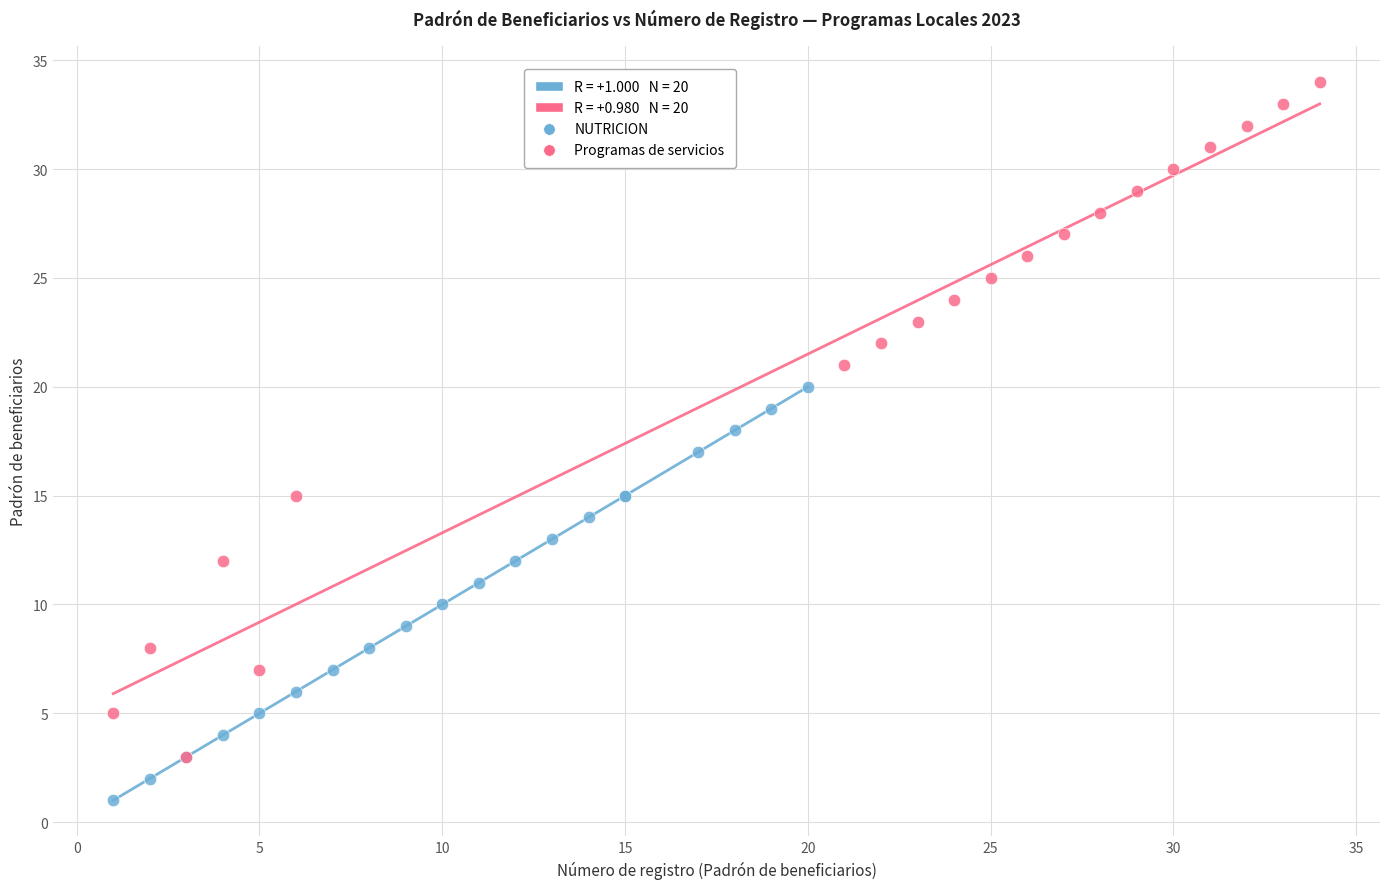

Which series has the widest spread of Y values?

Programas de servicios